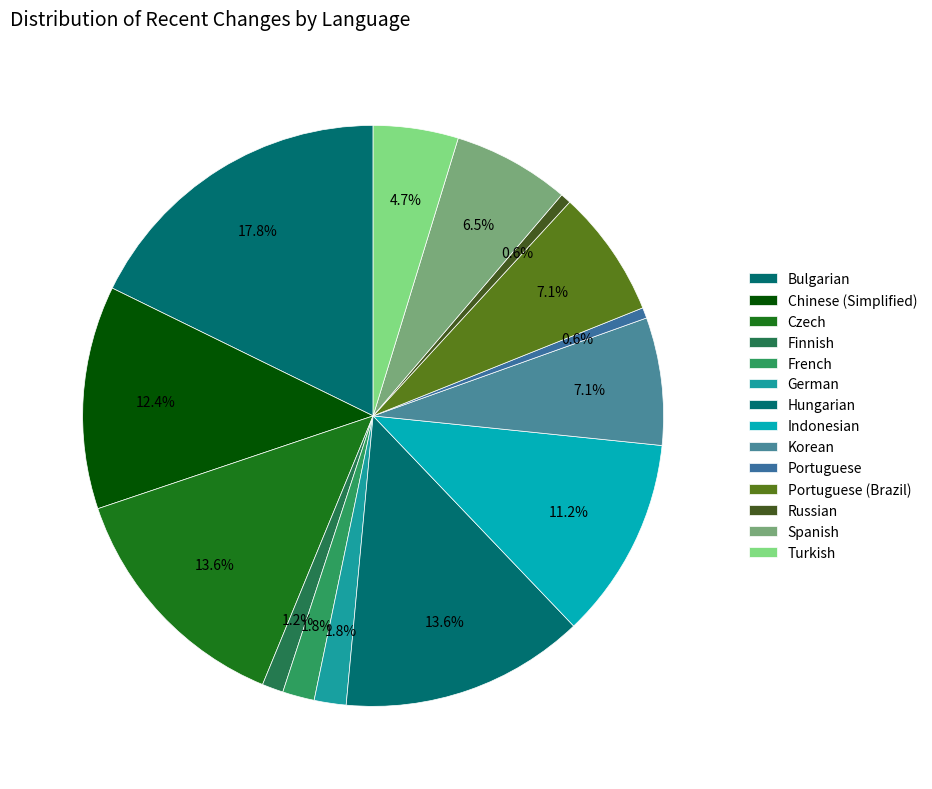

How many segments does this pie chart have?

14